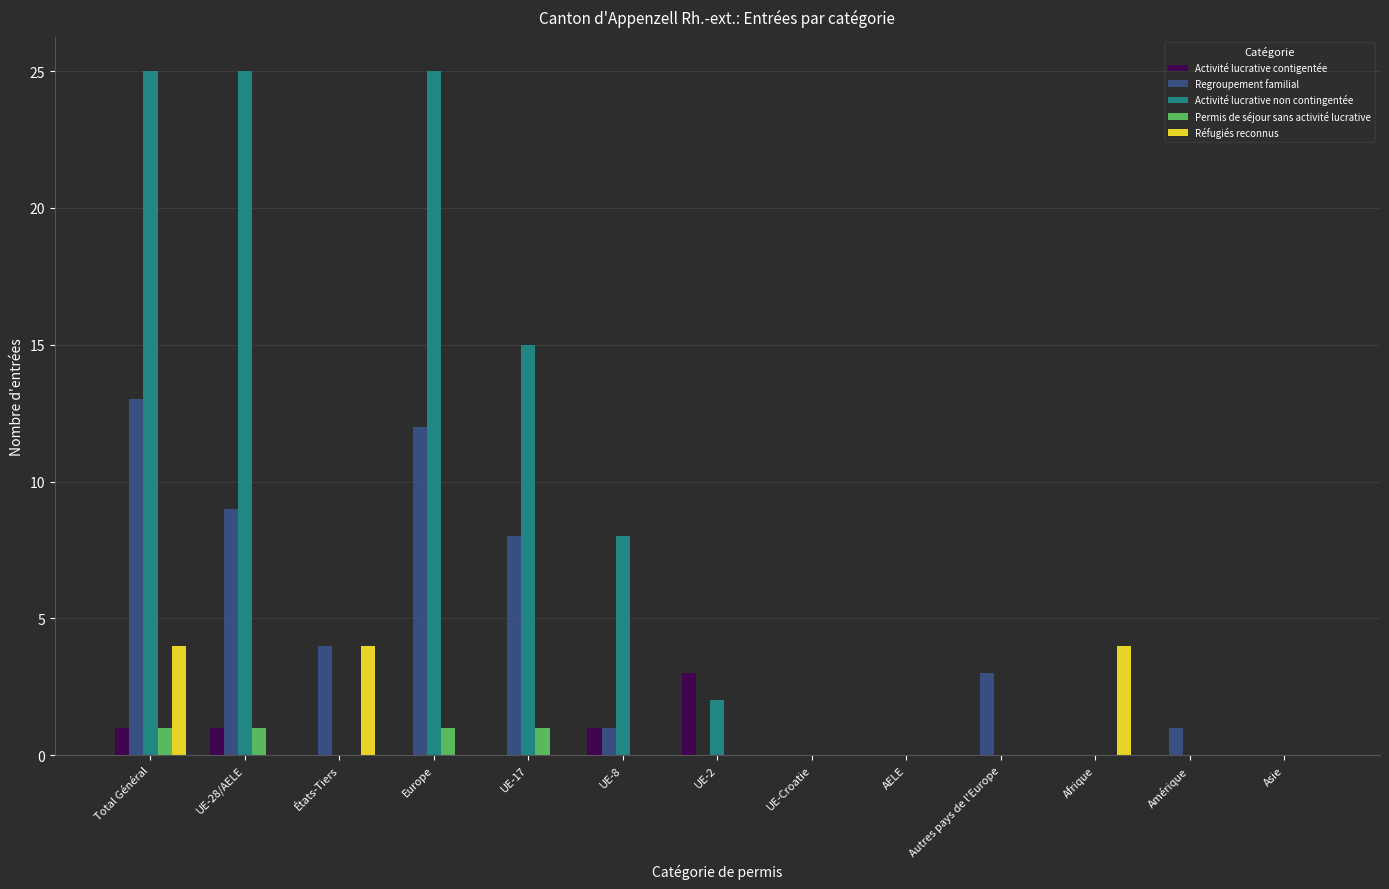

How many groups of bars are there?

13